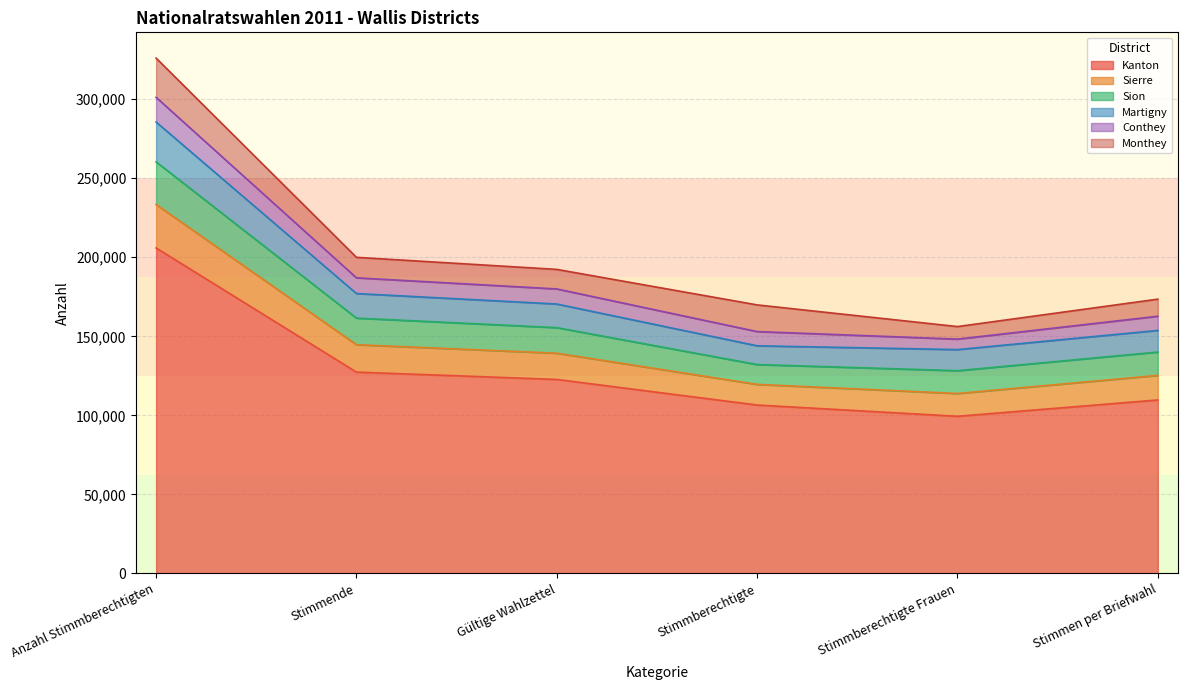

True or false: Kanton has a value of 51506 at Gültige Wahlzettel.

False